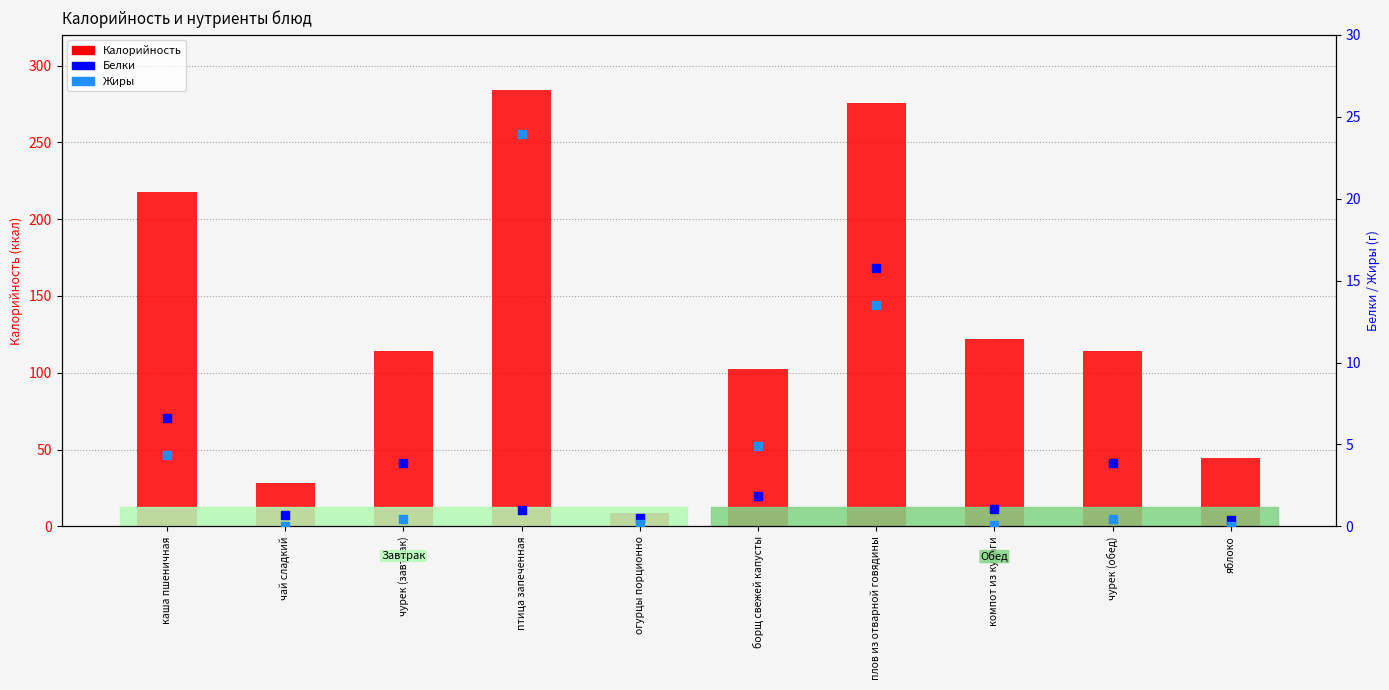

At which category is the sum across all series the highest?

птица запеченная